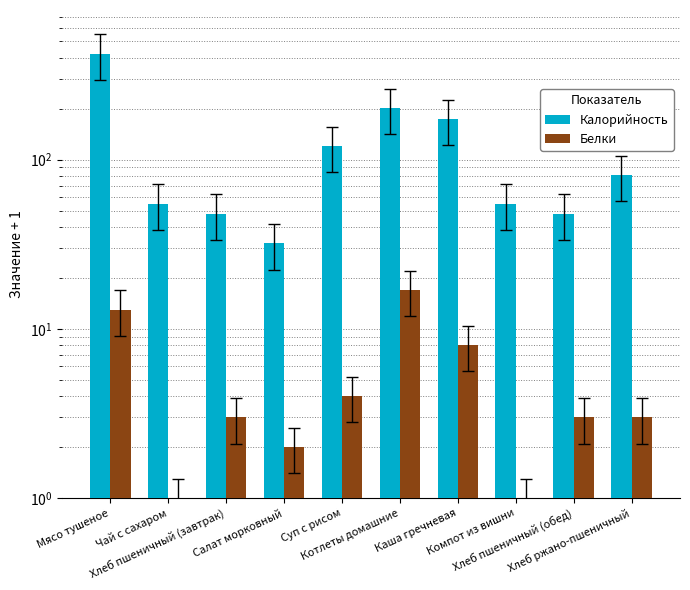

Where does the Белки series first go above 3?

Мясо тушеное